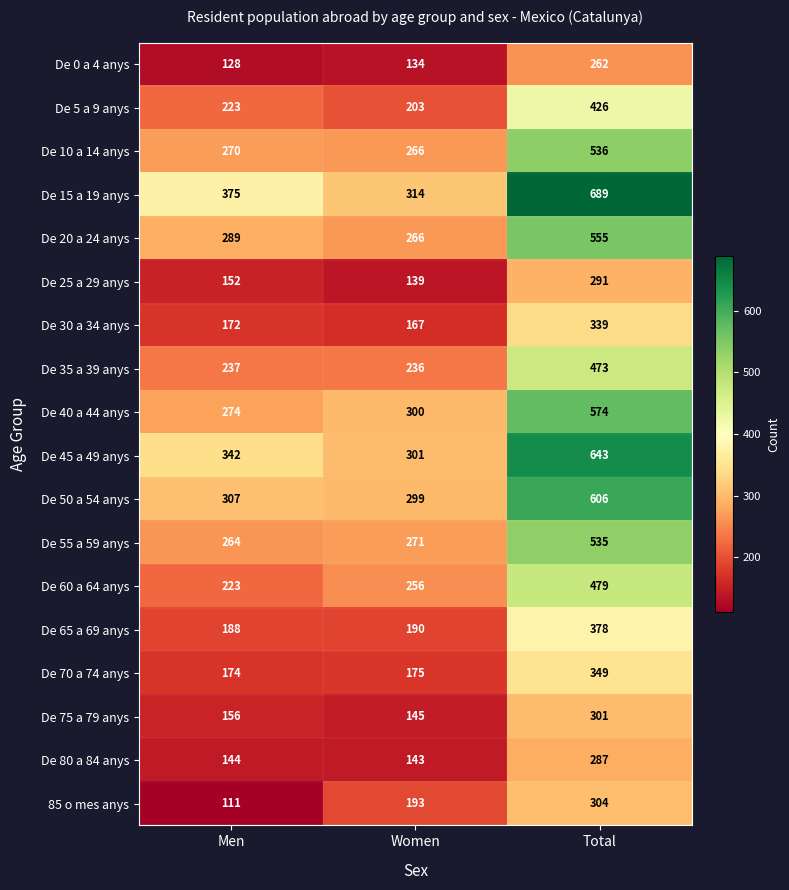

What is the sum of the De 30 a 34 anys values at Men and Total?

511